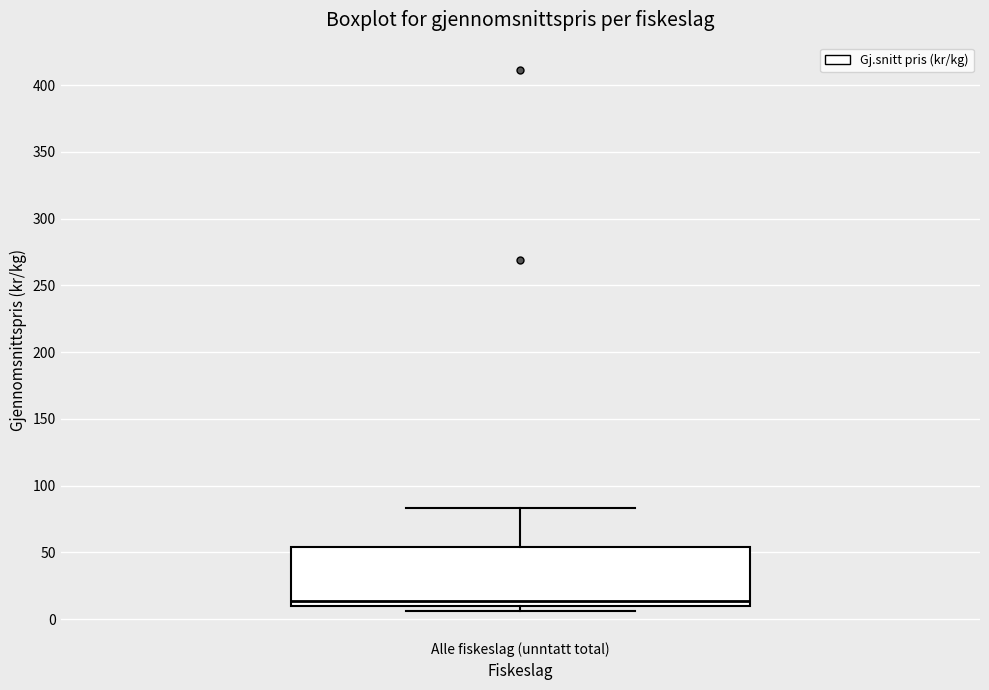

Where does the upper whisker of the box for Alle fiskeslag (unntatt total) end on the y-axis? The values are not printed on the chart, so give them approximately, as read against the axis.

85